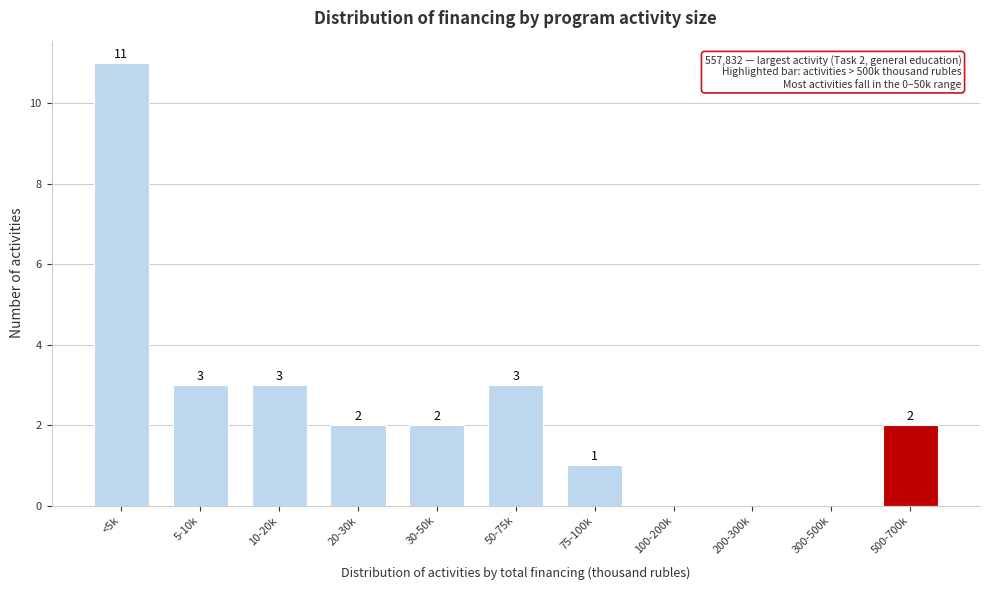

Reading left to right, what are all the values shown in this chart?

<5k=11	5-10k=3	10-20k=3	20-30k=2	30-50k=2	50-75k=3	75-100k=1	100-200k=0	200-300k=0	300-500k=0	500-700k=2